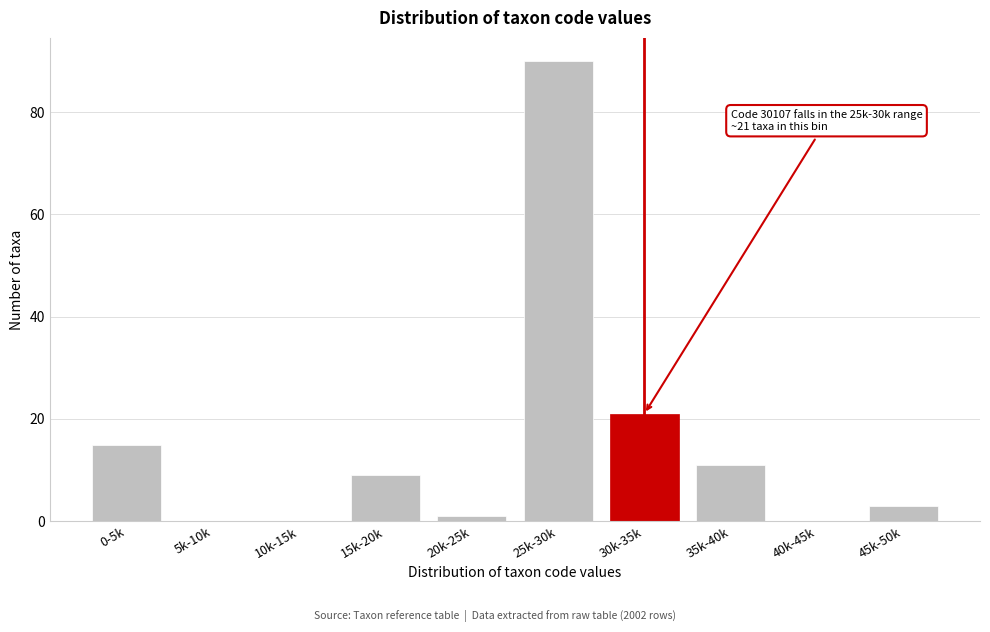

Reading left to right, transcribe all the data shown in this chart.

0-5k=15	5k-10k=0	10k-15k=0	15k-20k=9	20k-25k=1	25k-30k=90	30k-35k=21	35k-40k=11	40k-45k=0	45k-50k=3